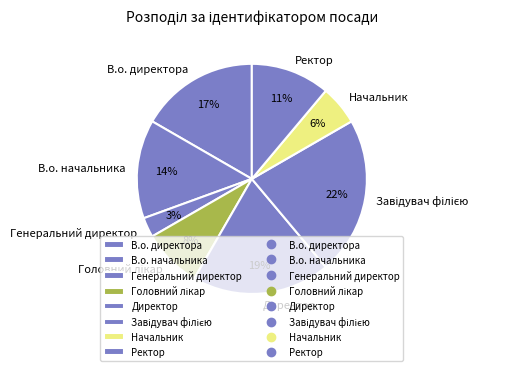

To the nearest percent, what percentage of the pie is В.о. начальника?

14%